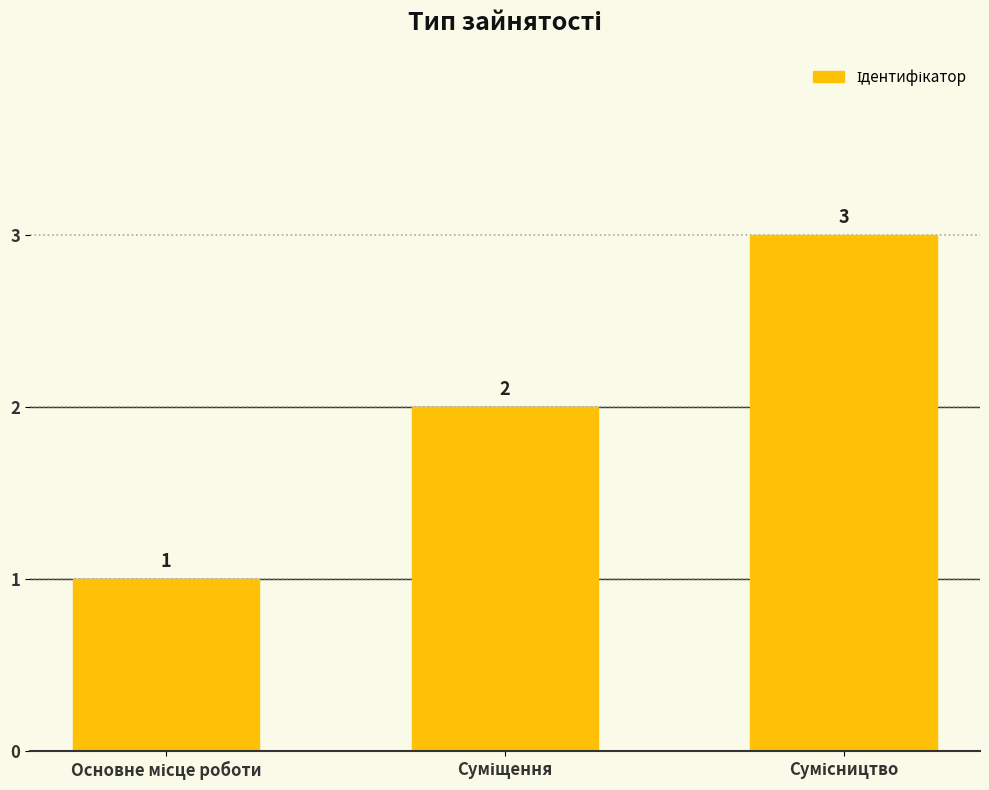

How many values are below 2?

1